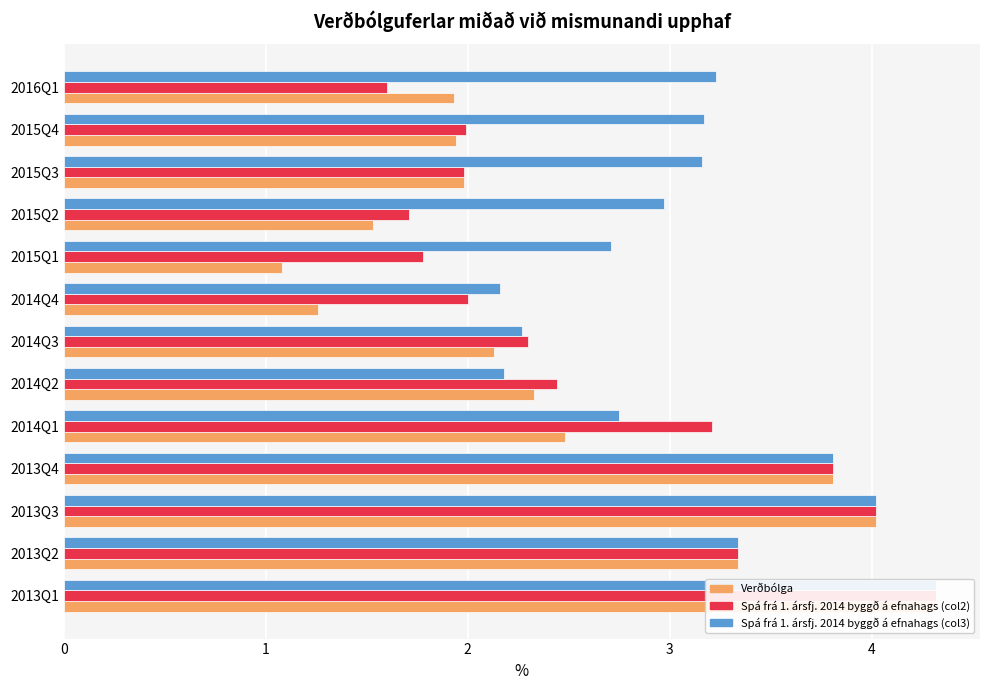

Reading left to right, what are all the values shown in this chart?

Verðbólga: 4.3	3.3	4.0	3.8	2.5	2.3	2.1	1.3	1.1	1.5	2.0	1.9	1.9
Spá frá 1. ársfj. 2014 byggð á efnahags (col2): 4.3	3.3	4.0	3.8	3.2	2.4	2.3	2.0	1.8	1.7	2.0	2.0	1.6
Spá frá 1. ársfj. 2014 byggð á efnahags (col3): 4.3	3.3	4.0	3.8	2.8	2.2	2.3	2.2	2.7	3.0	3.2	3.2	3.2